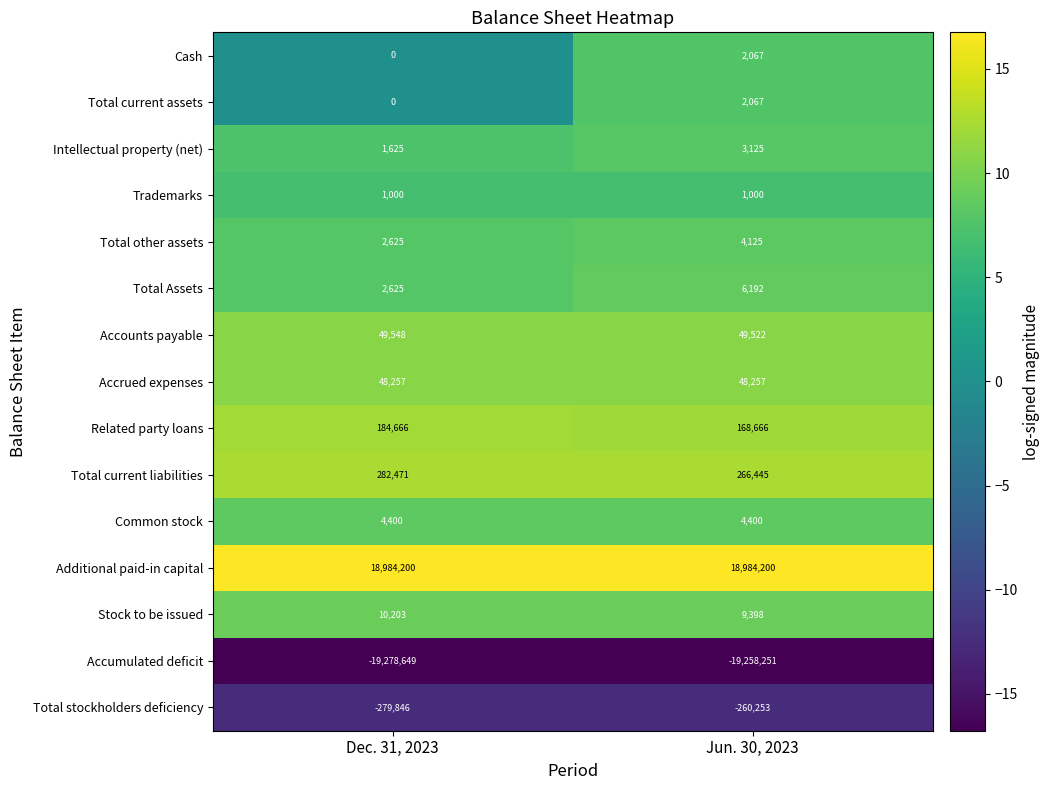

Between Dec. 31, 2023 and Jun. 30, 2023, which series saw the biggest shift?

Accumulated deficit